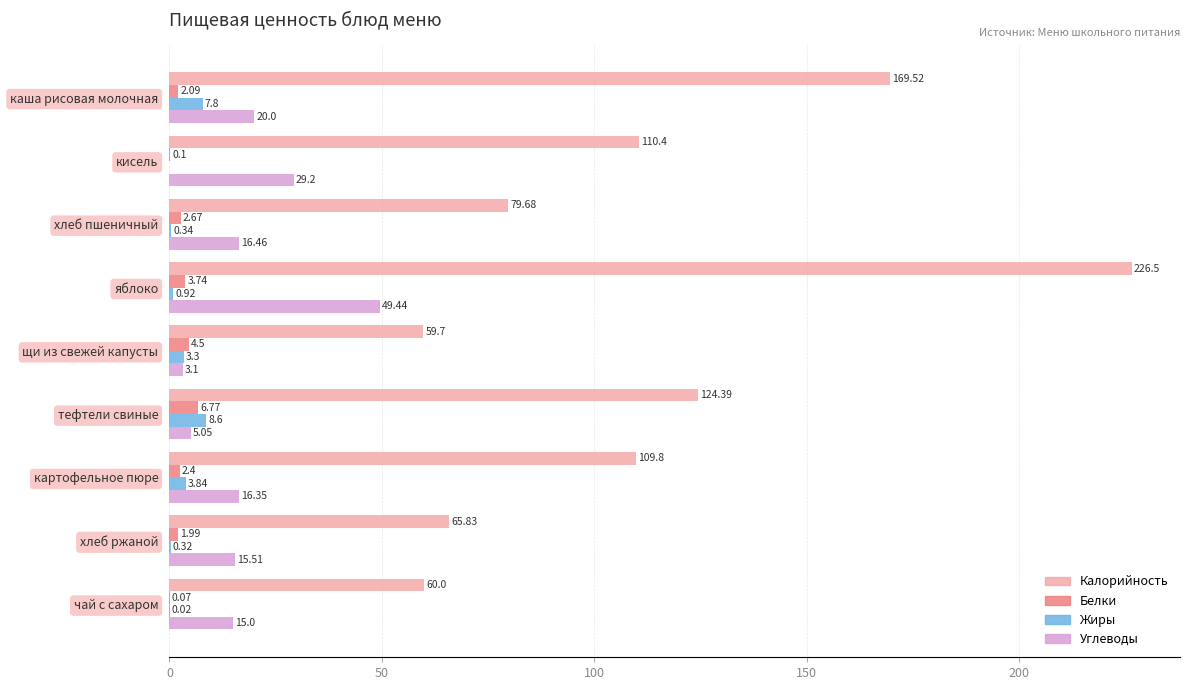

Where is Жиры nearest to the value 4?

картофельное пюре